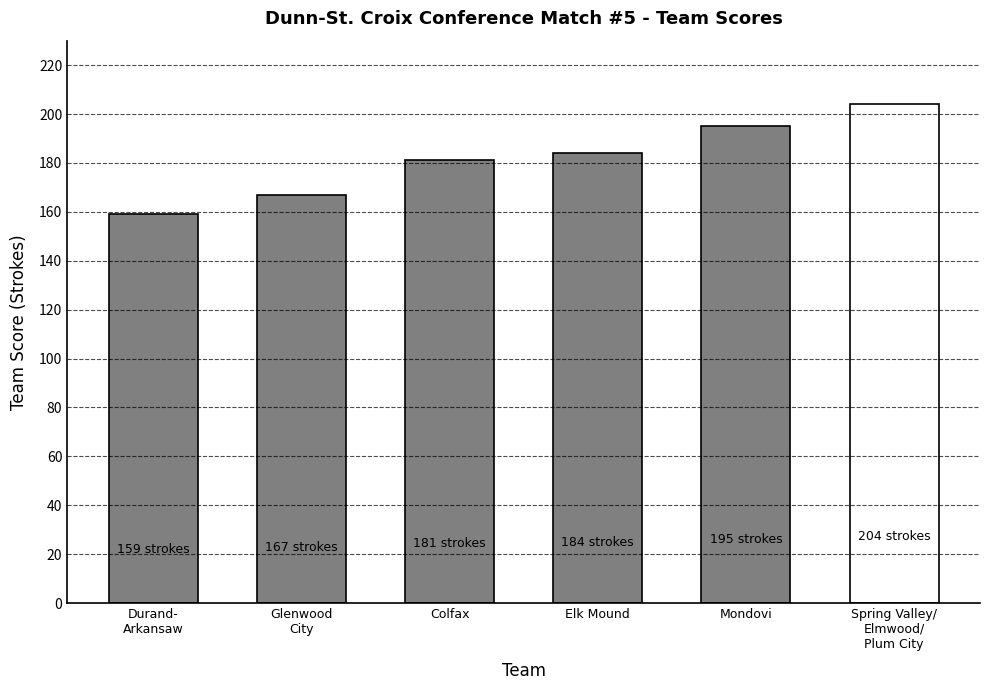

How many values are between 167 and 195?

4